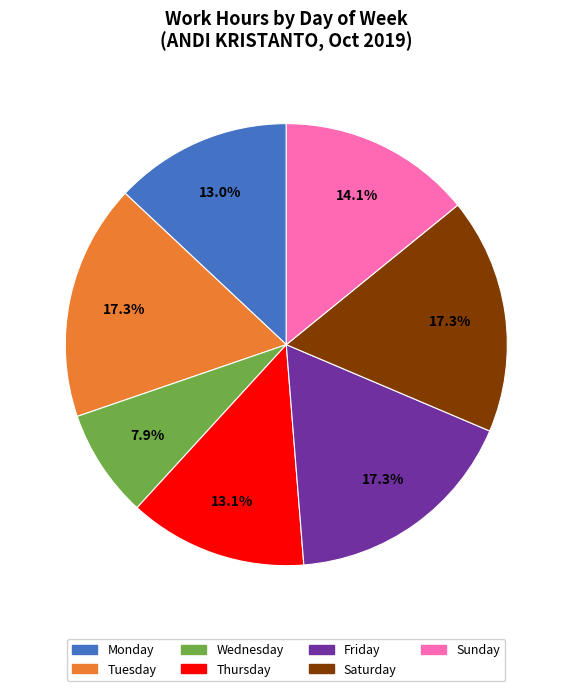

Is there any slice that represents more than half of the pie?

No